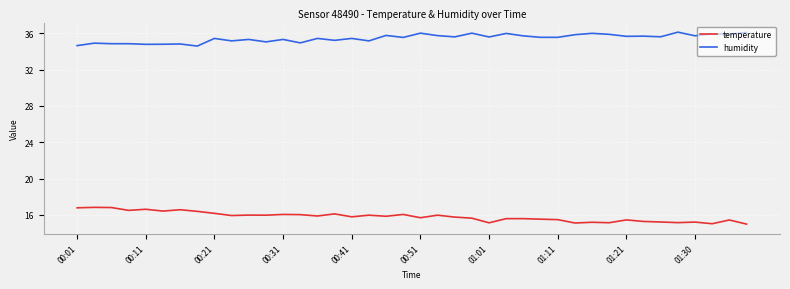

What is the maximum value for humidity?

36.1